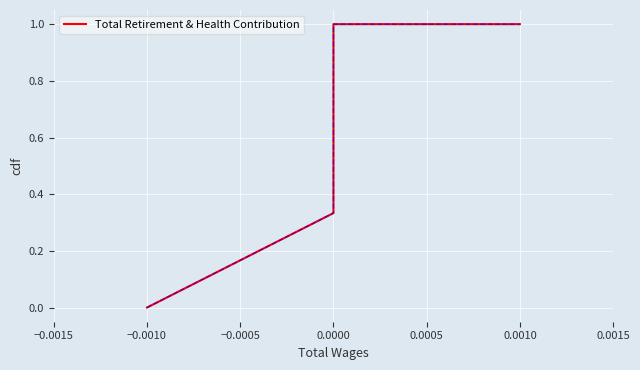

What is the approximate value at 0.0010?

1.0